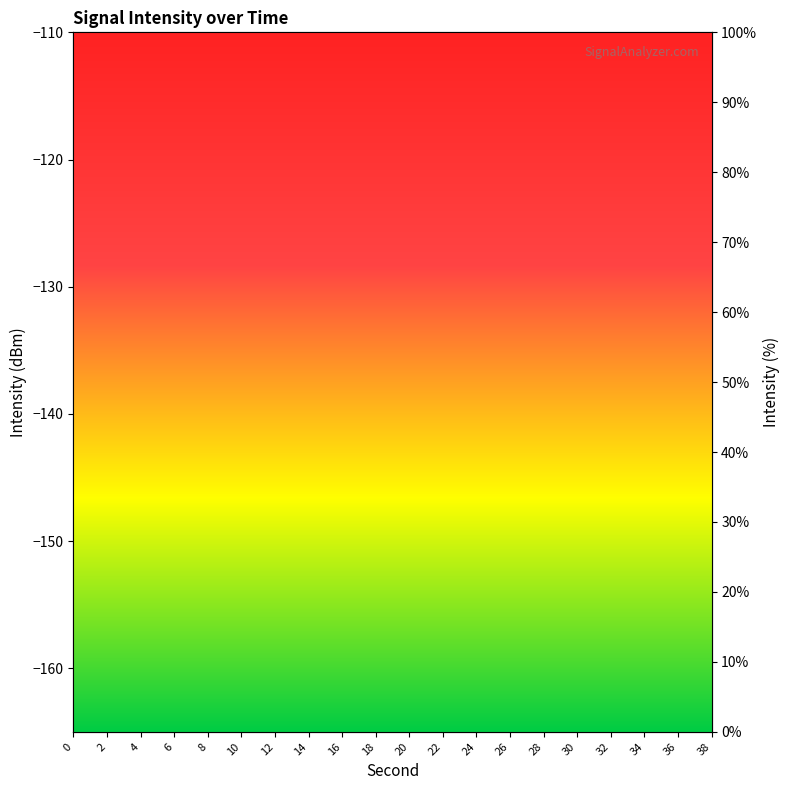

Which has a higher value, 32 or 24?

32